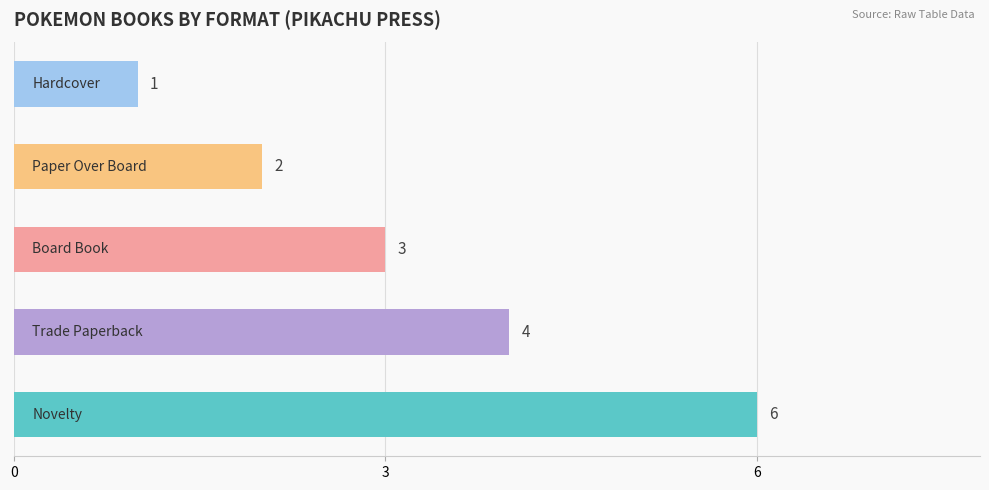

What is the difference between the maximum and second lowest values?

4